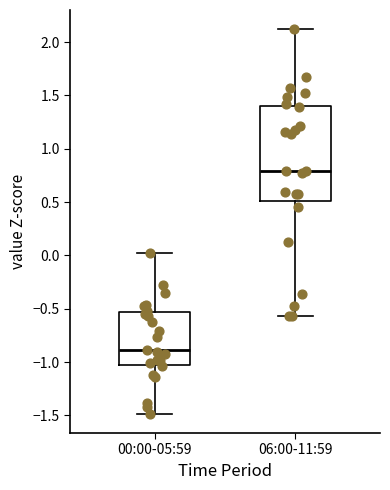

Reading left to right, transcribe this box plot: for each box, give where its median line is, the range the box spans, and where its two whiskers end, as read against the y-axis. The values are not printed on the chart, so give them approximately, as read against the axis.

00:00-05:59: median -0.90, box -1.00 to -0.55, whiskers -1.50 to 0.00
06:00-11:59: median 0.80, box 0.50 to 1.40, whiskers -0.55 to 2.10